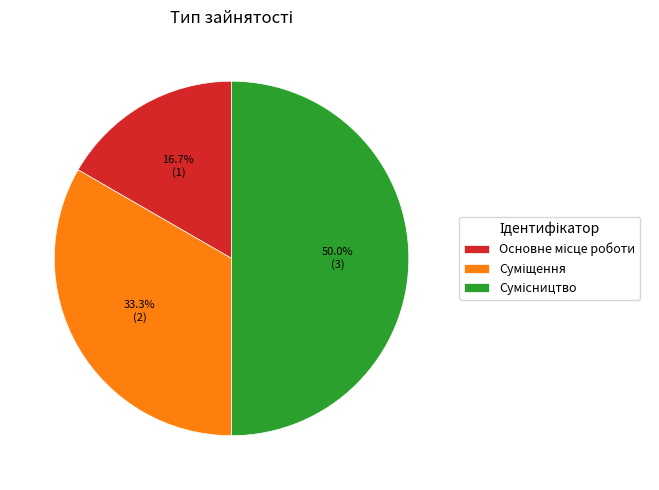

To the nearest percent, what is the difference between the largest and smallest slice percentages?

33%